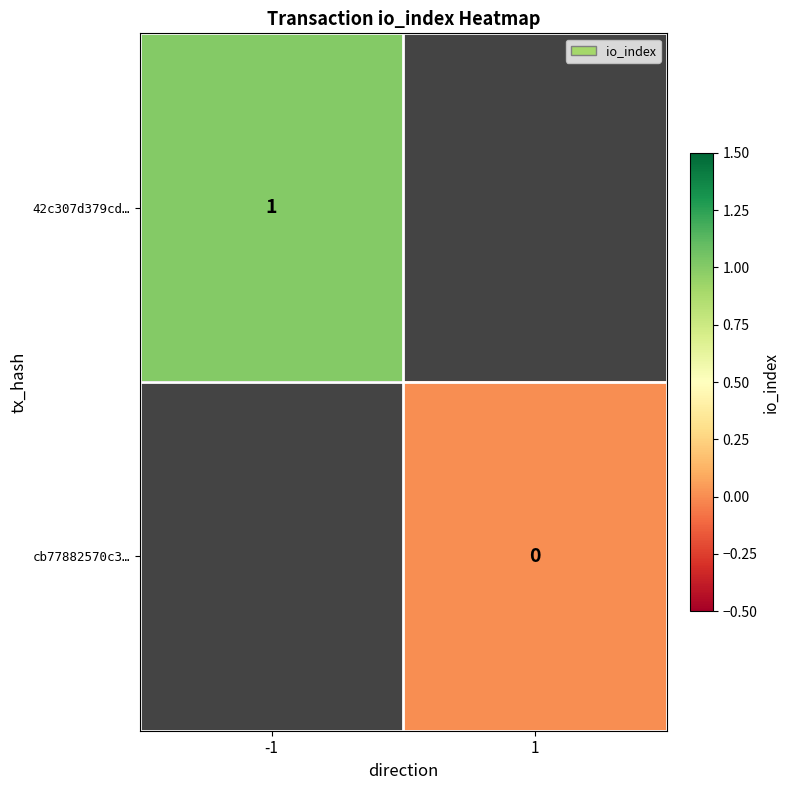

Is the value of cb77882570c3… at 1 greater than the value of 42c307d379cd… at -1?

No